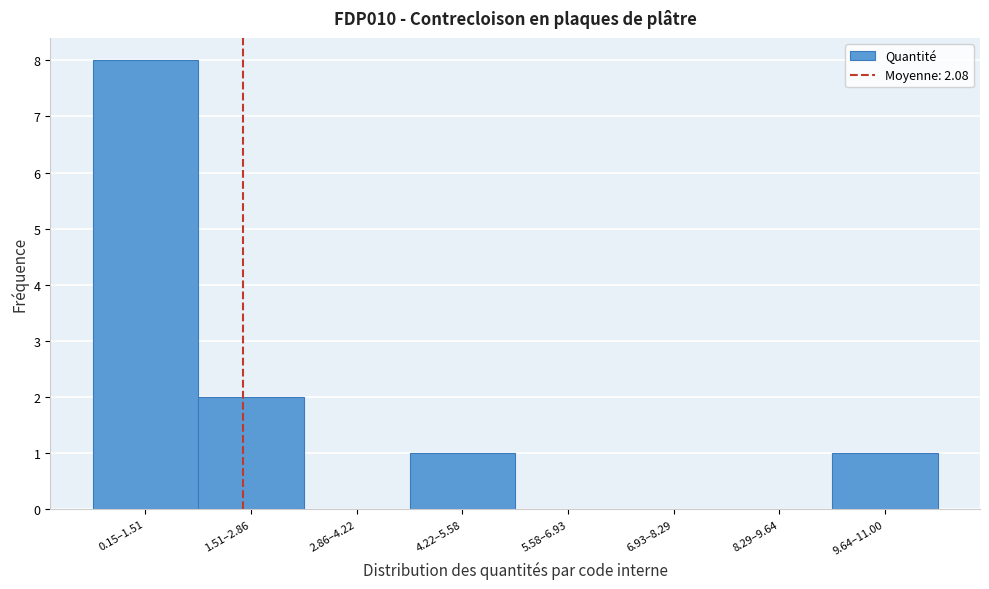

Reading left to right, what are all the values shown in this chart?

0.15–1.51=8	1.51–2.86=2	2.86–4.22=0	4.22–5.58=1	5.58–6.93=0	6.93–8.29=0	8.29–9.64=0	9.64–11.00=1